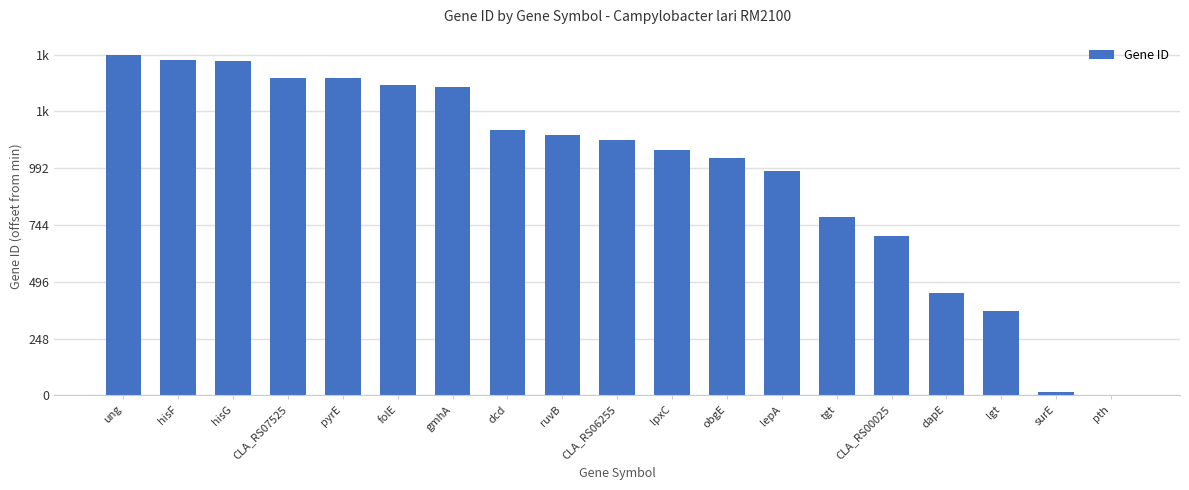

At which category does the chart reach its minimum across all series?

pth